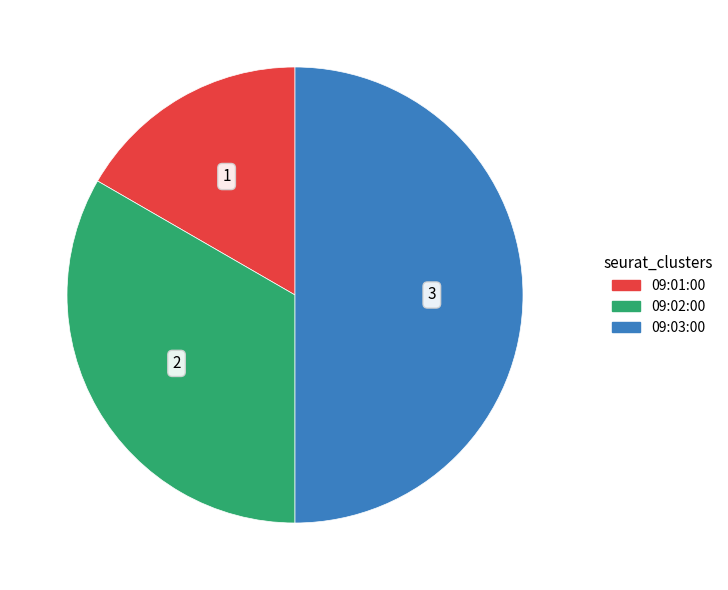

Do 09:03:00 and 09:02:00 together represent more than half of the pie?

Yes